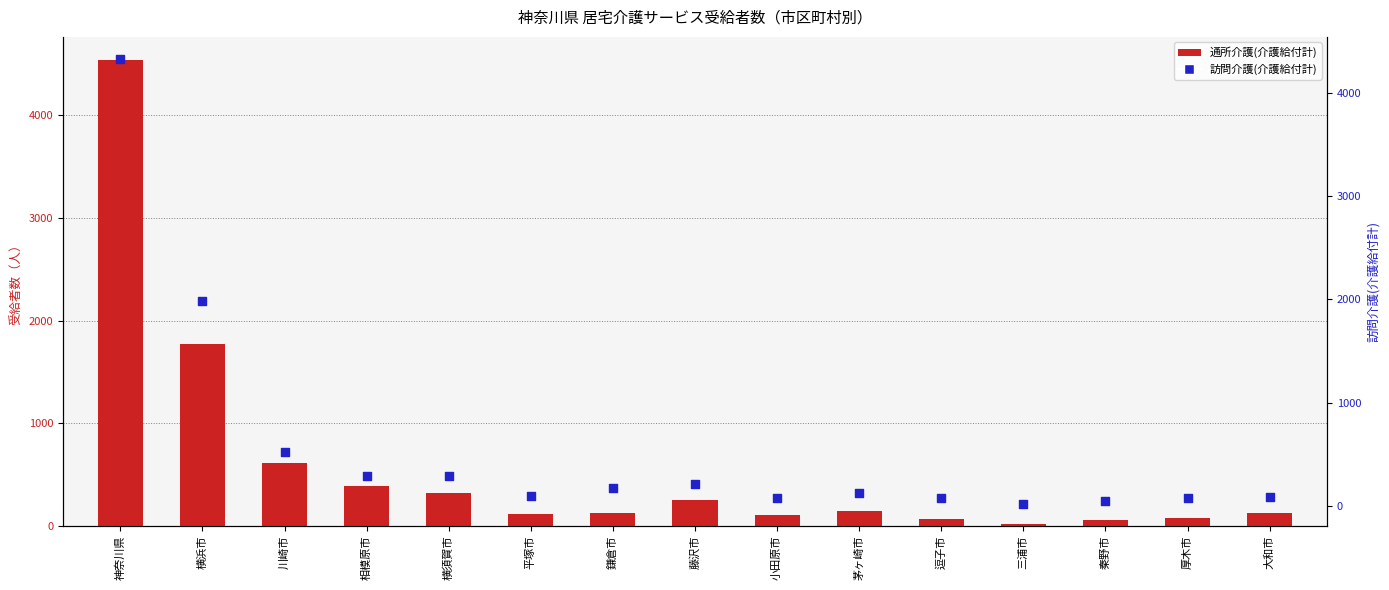

At which category is the sum across all series the highest?

神奈川県